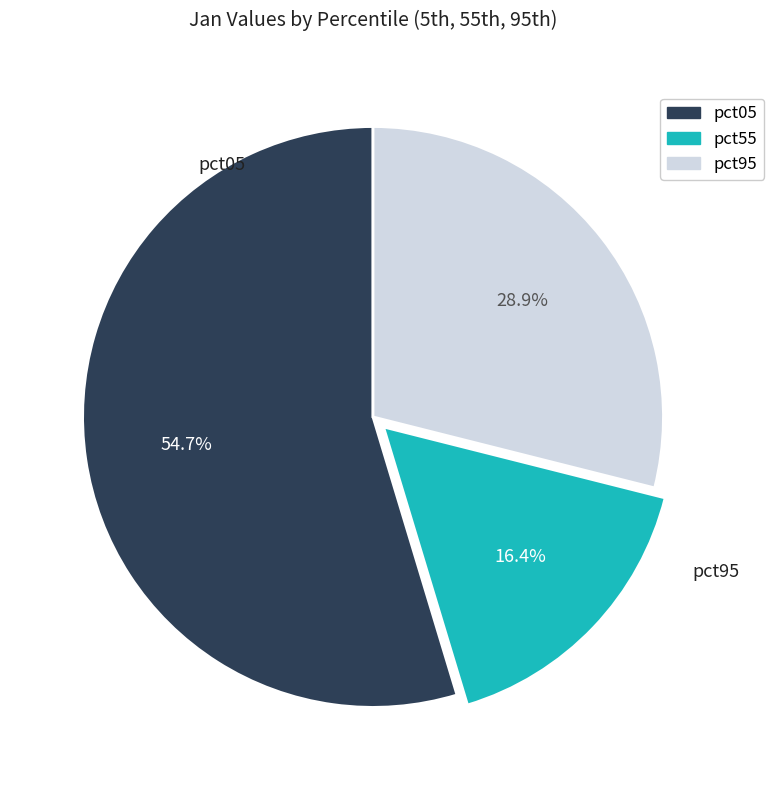

Is there any slice that represents more than half of the pie?

Yes